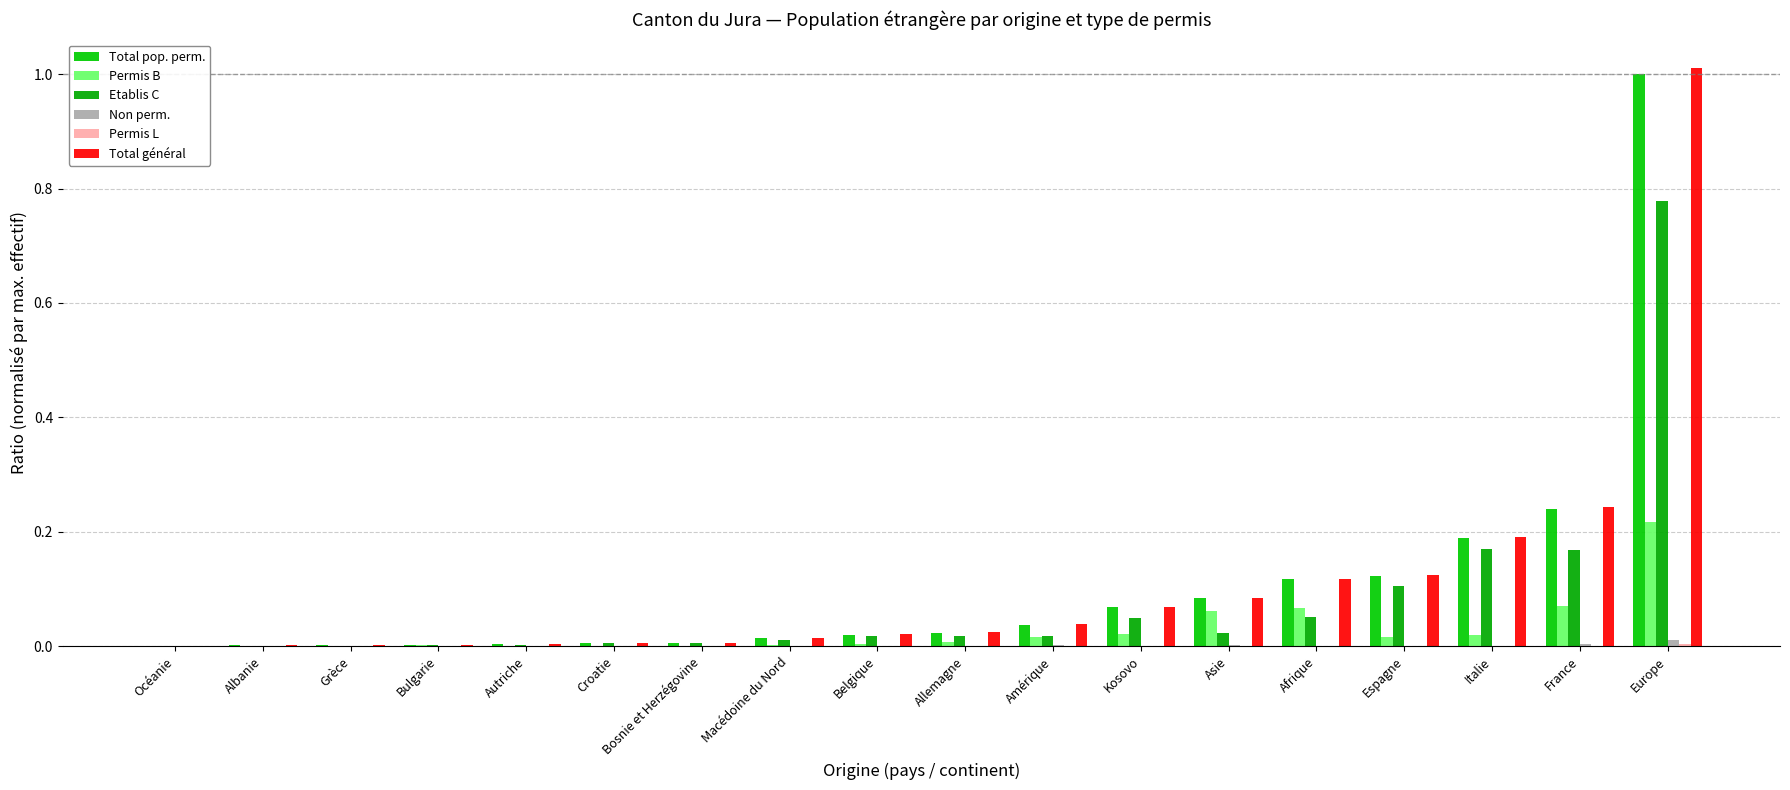

Which category has the lowest value across all series?

Océanie